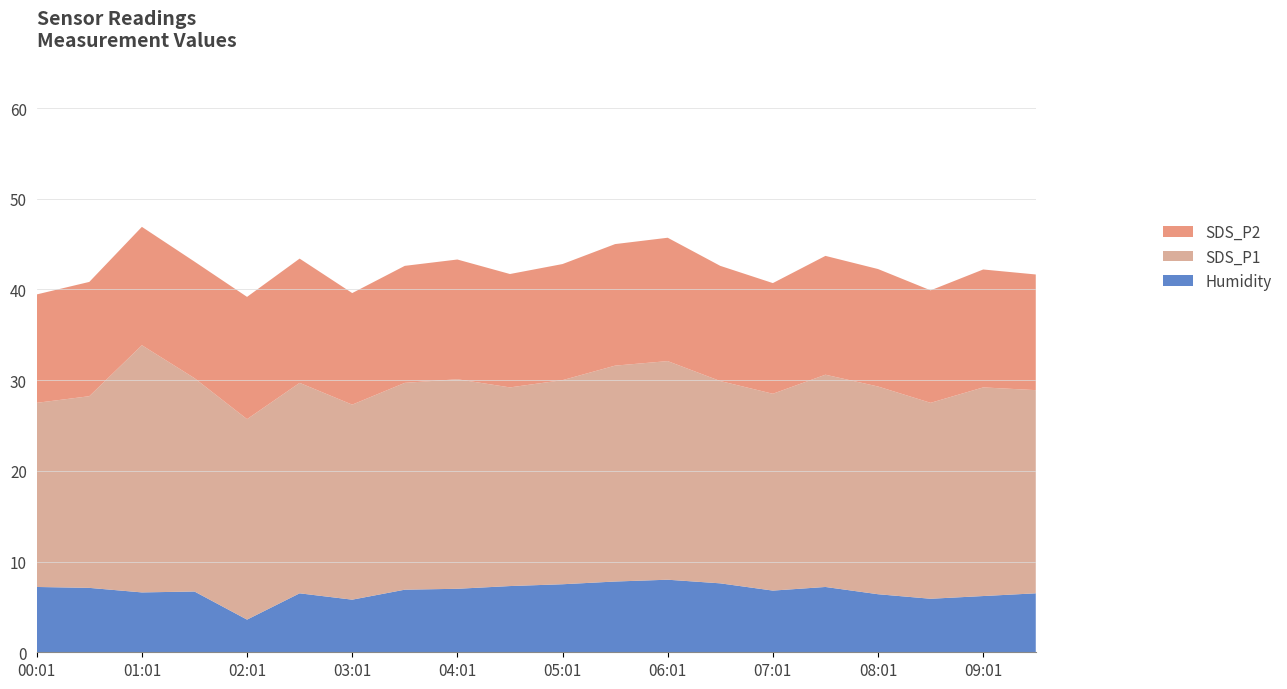

Reading left to right, transcribe all the data shown in this chart.

SDS_P1: 20.3	21.1	27.2	23.5	22.1	23.2	21.5	22.8	23.1	21.9	22.5	23.8	24.1	22.3	21.7	23.4	22.9	21.6	23.0	22.4
SDS_P2: 11.9	12.6	13.1	12.8	13.5	13.7	12.3	12.9	13.2	12.5	12.8	13.4	13.6	12.7	12.2	13.1	12.9	12.4	13.0	12.8
Humidity: 7.2	7.1	6.6	6.7	3.6	6.5	5.8	6.9	7.0	7.3	7.5	7.8	8.0	7.6	6.8	7.2	6.4	5.9	6.2	6.5